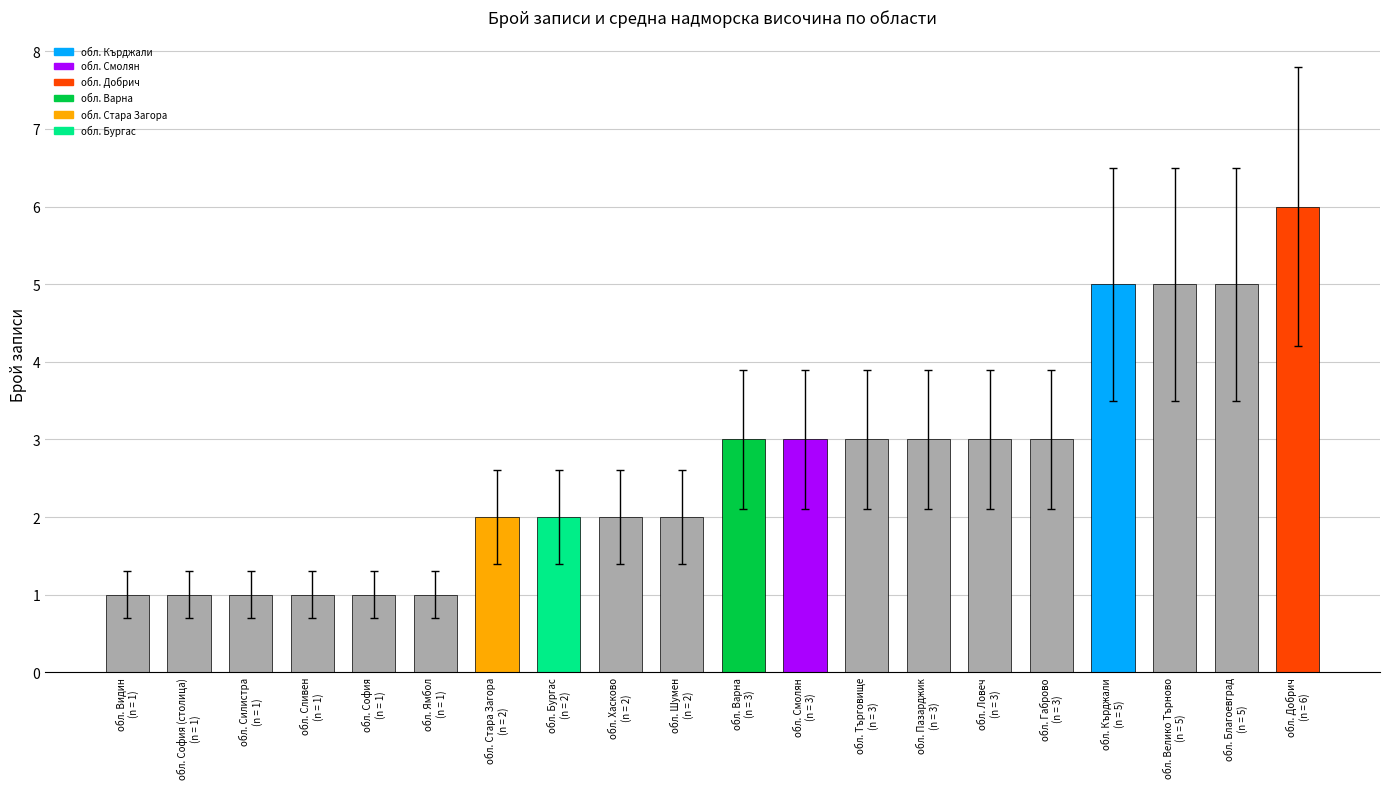

What value does the data have at обл. Варна
(n = 3)?

3